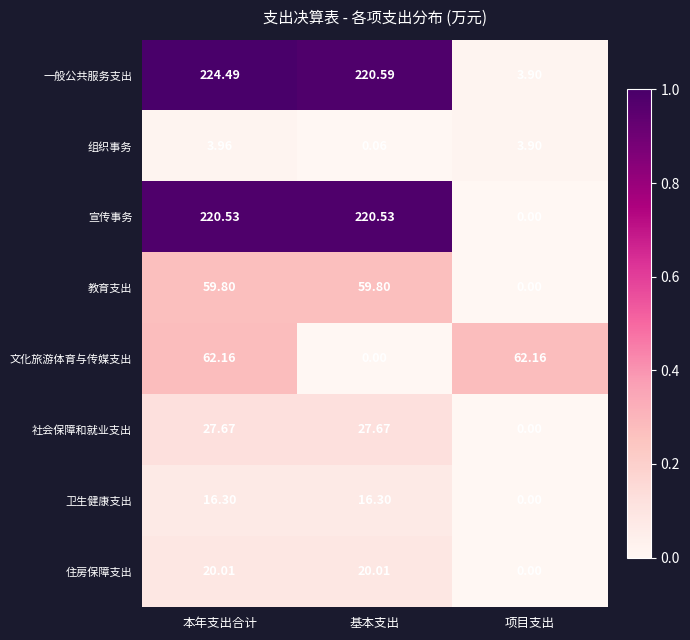

Which category has the lowest value in the 组织事务 series?

基本支出